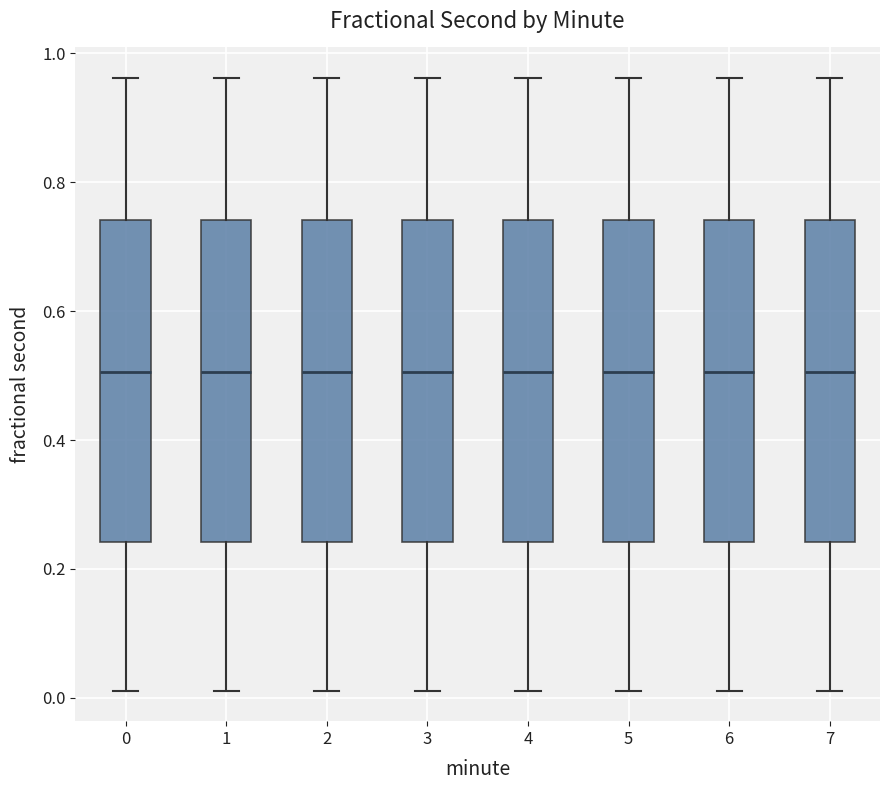

Where is the lower edge of the box at x = 4 on the y-axis? The values are not printed on the chart, so give them approximately, as read against the axis.

0.24